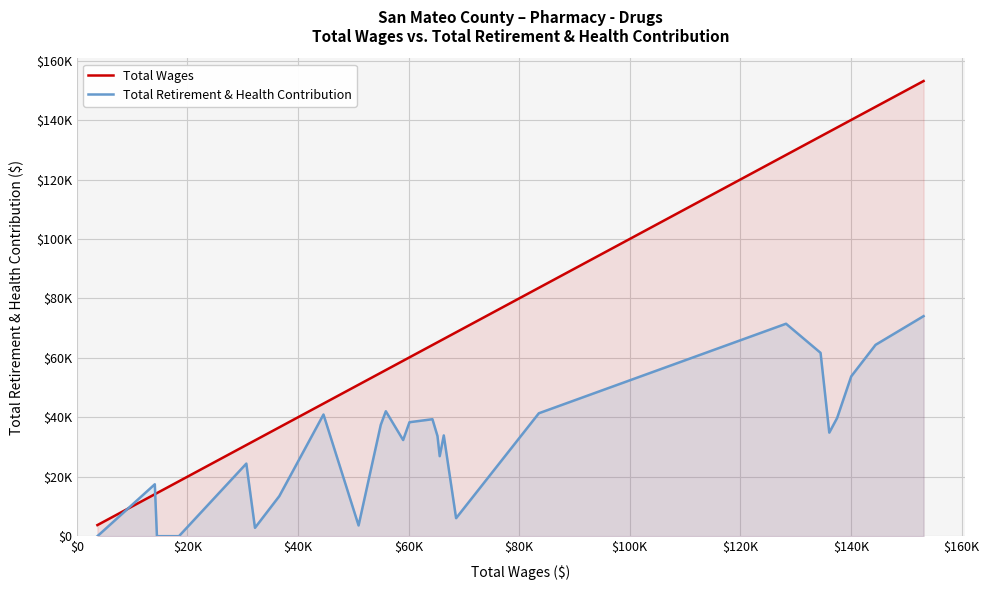

Which category has the lowest value in the Total Retirement & Health Contribution series?

$0